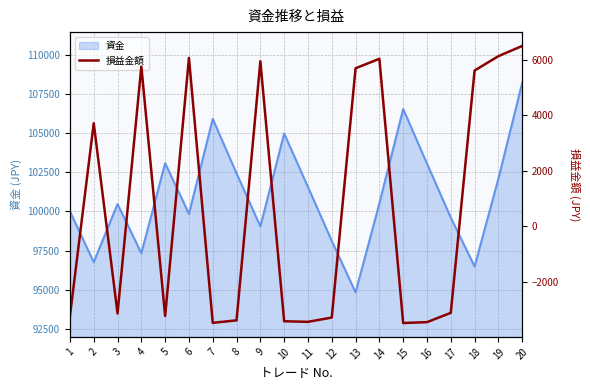

What is the highest value of the 資金 series?

108218.1